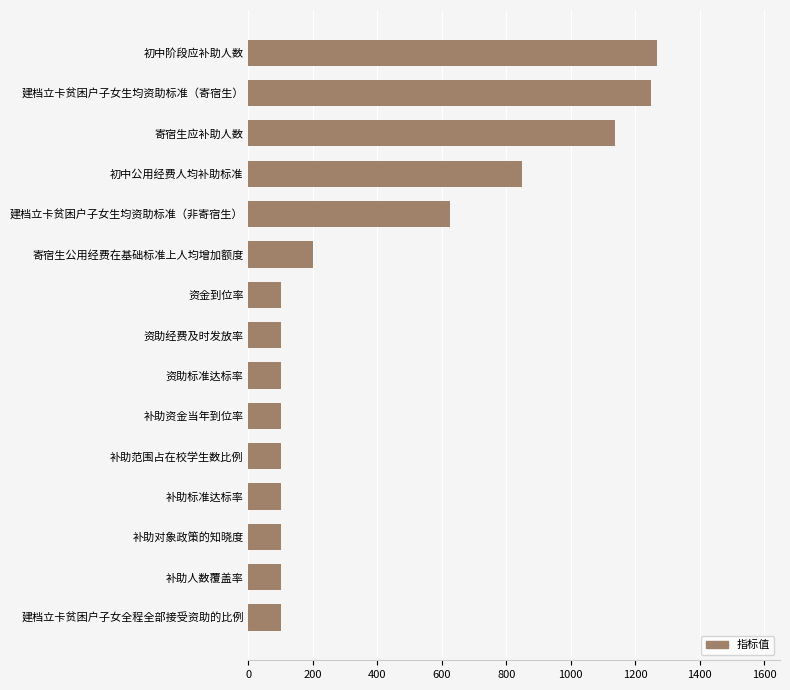

What is the difference between the maximum and minimum values?

1169